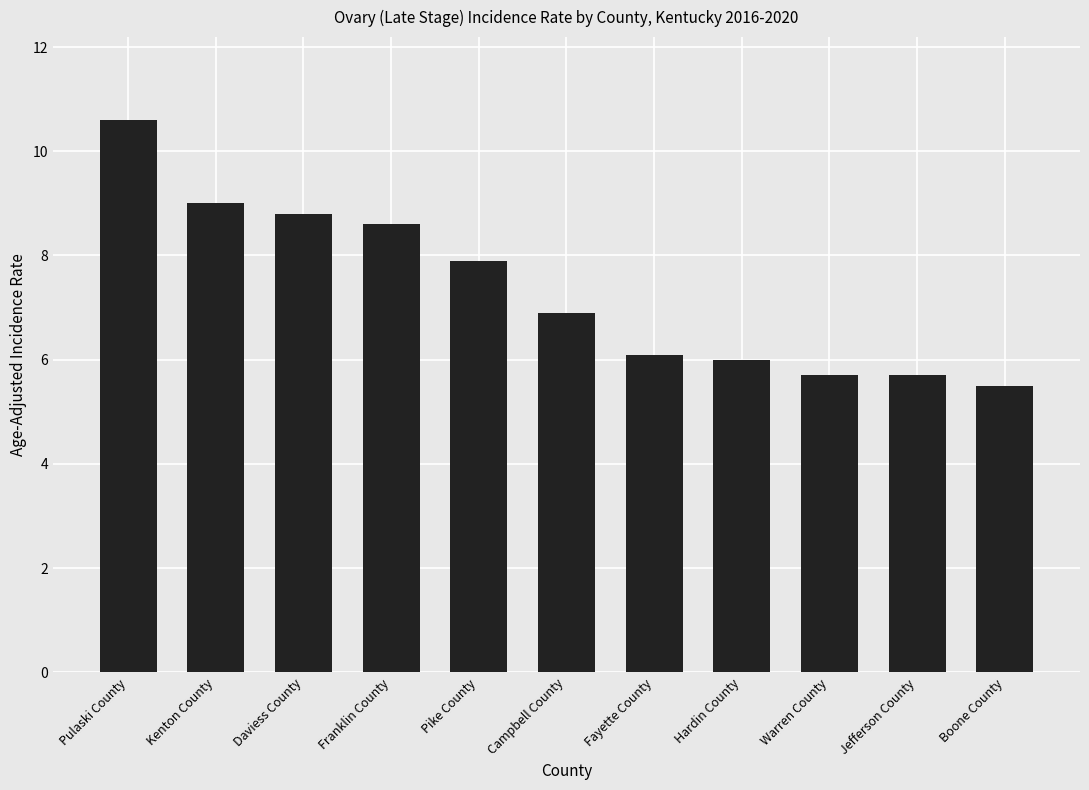

What is the greatest value displayed?

10.6